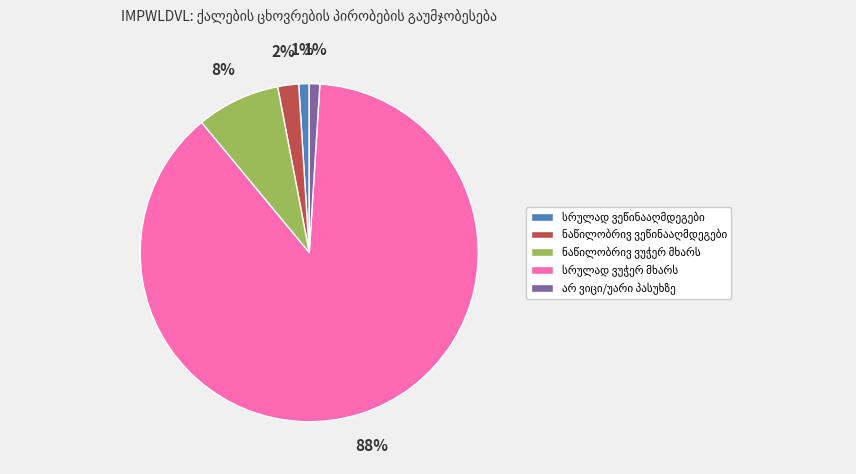

To the nearest percent, what is the average slice percentage?

20%